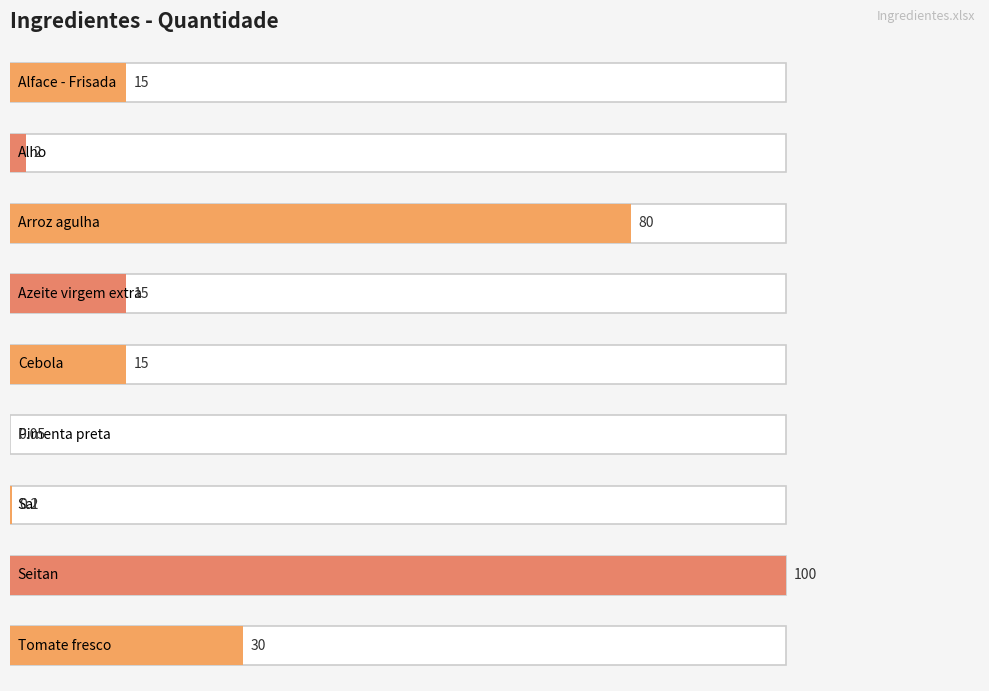

What is the label of the 9th bar from the right?

Alface - Frisada